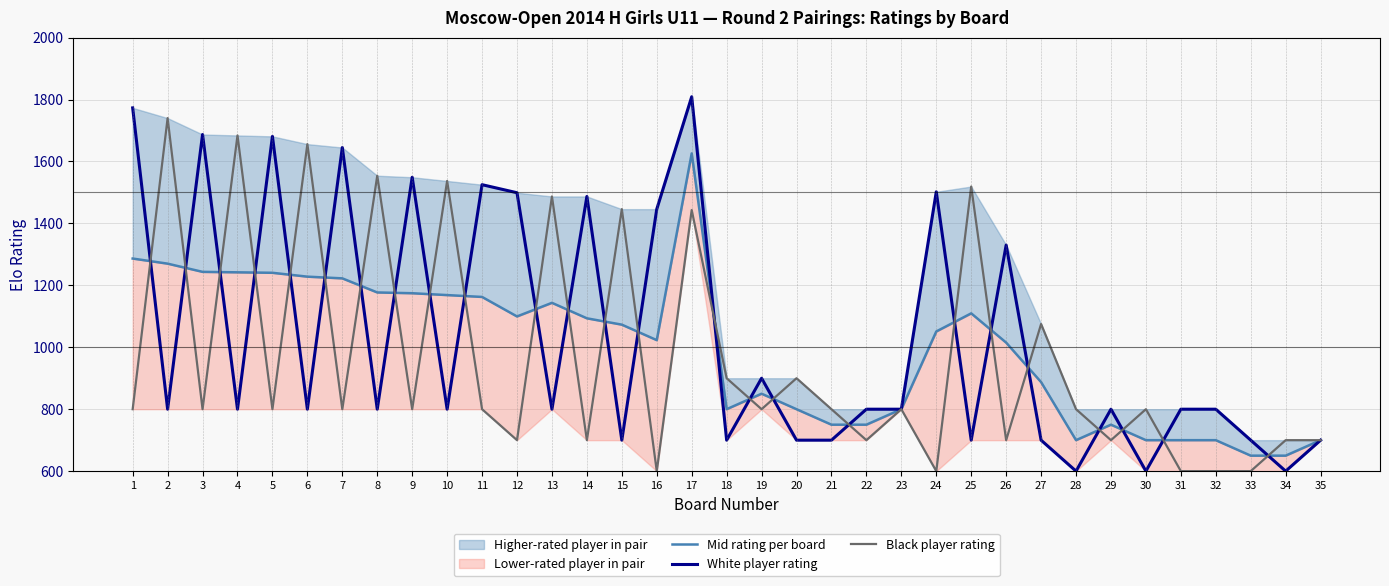

Where does the White player rating series first go above 800?

1